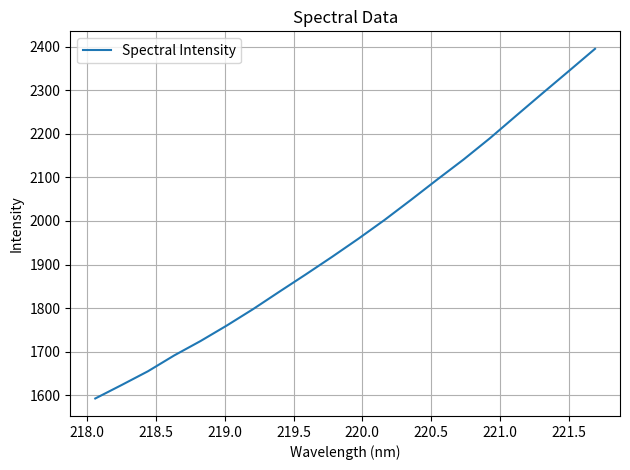

What is the greatest value displayed?

2395.4